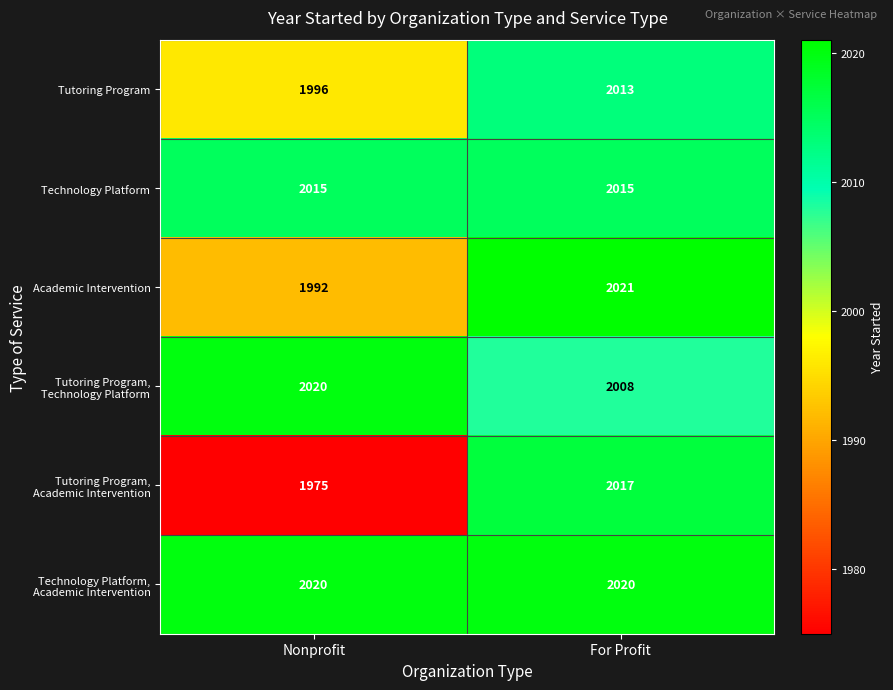

What is the greatest value displayed?

2021